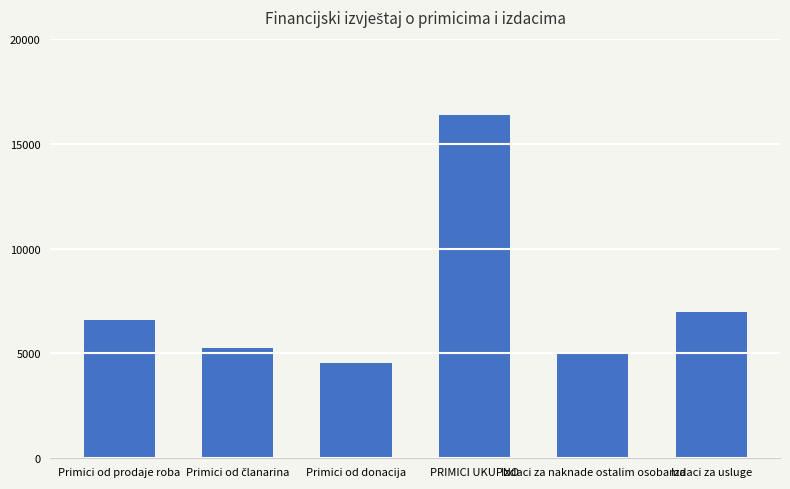

Which category has the highest value across all series?

PRIMICI UKUPNO